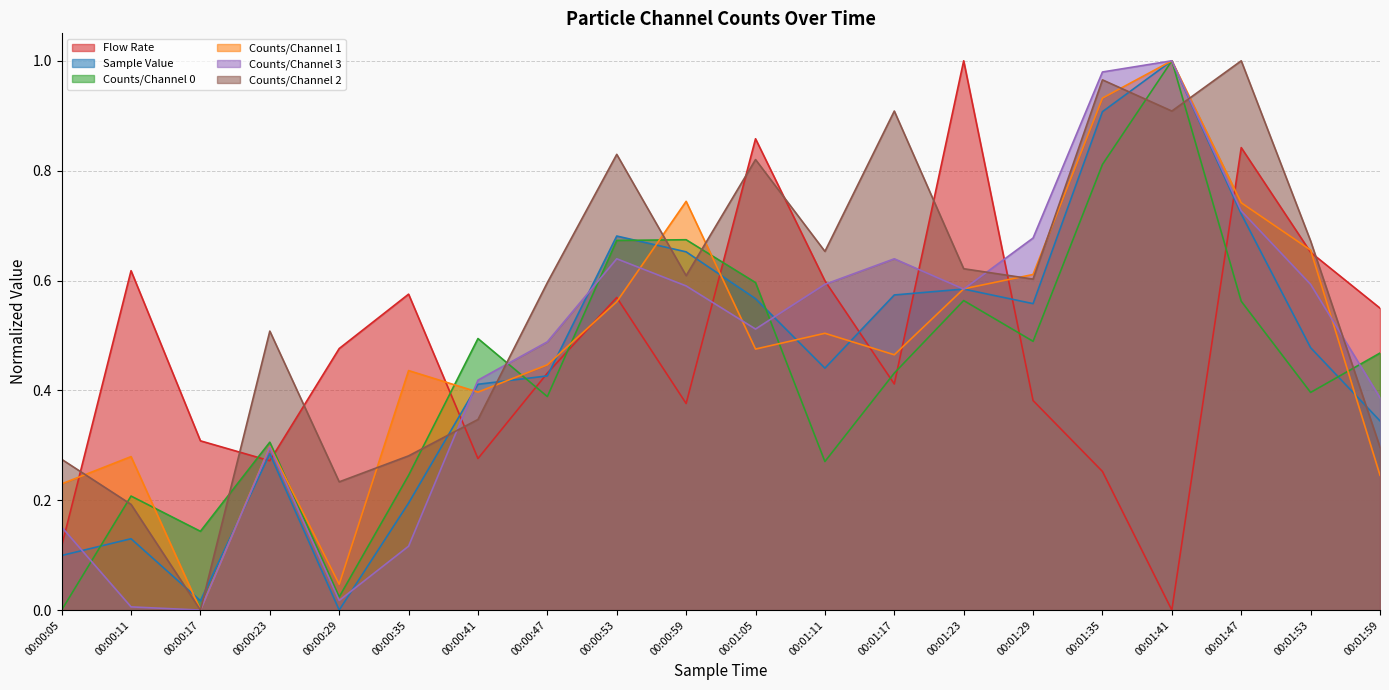

The value of Counts/Channel 0 at 00:00:47 is 0.4. True or false?

True